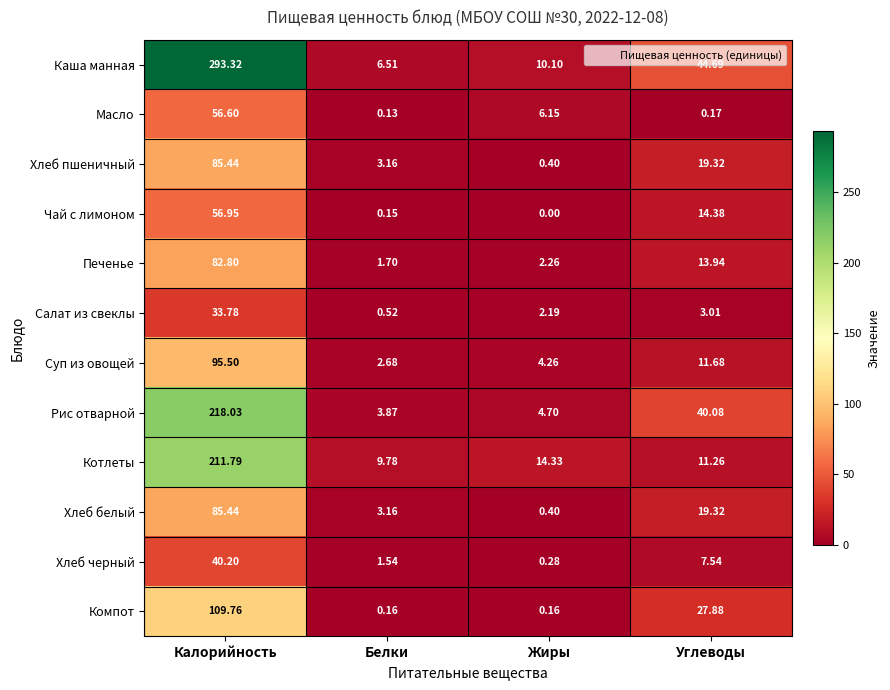

At which category is the sum across all series the highest?

Калорийность